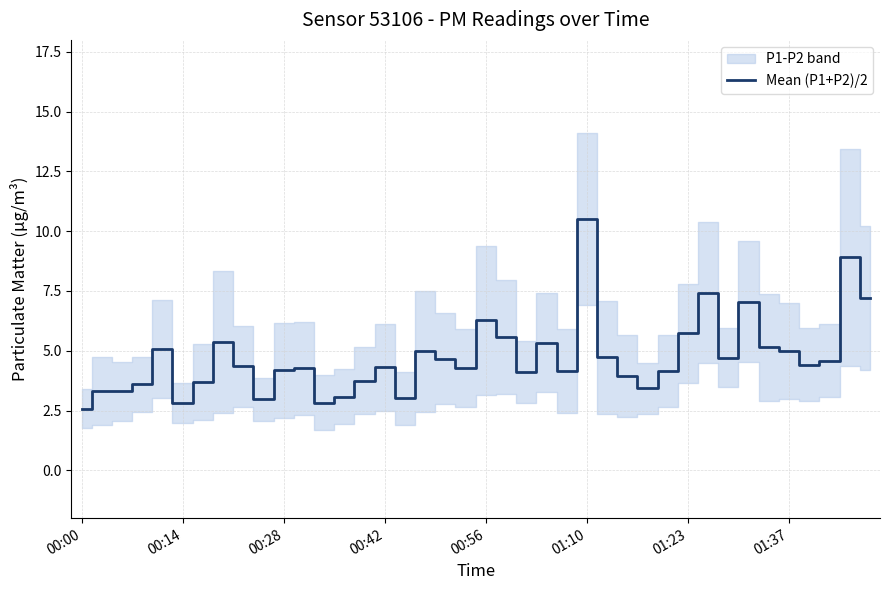

What is the value of the 17th point from the left?

3.0